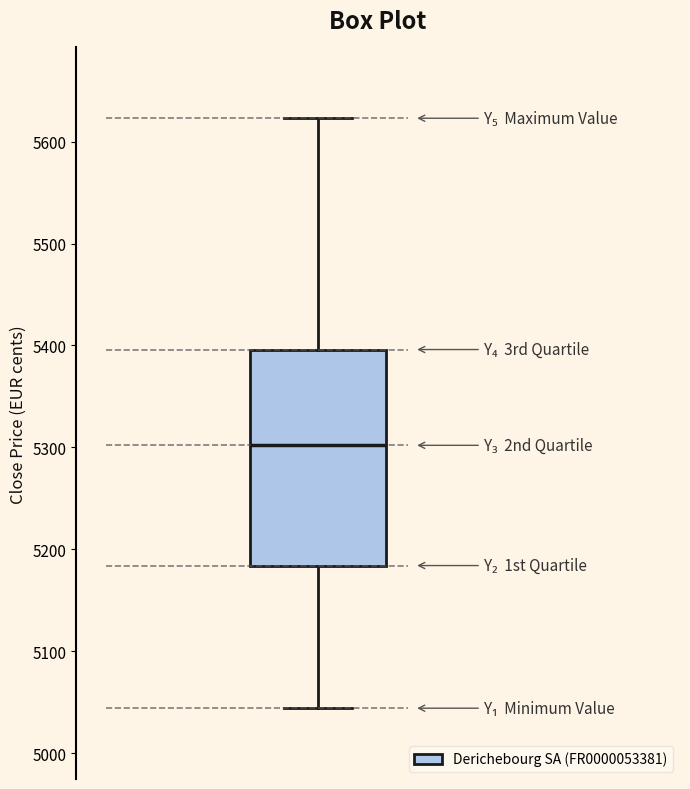

Read this box plot against the y-axis: the position of the median line, the range covered by the box, and the ends of both whiskers. The values are not printed on the chart, so give them approximately, as read against the axis.

median 5300, box 5180 to 5400, whiskers 5040 to 5620